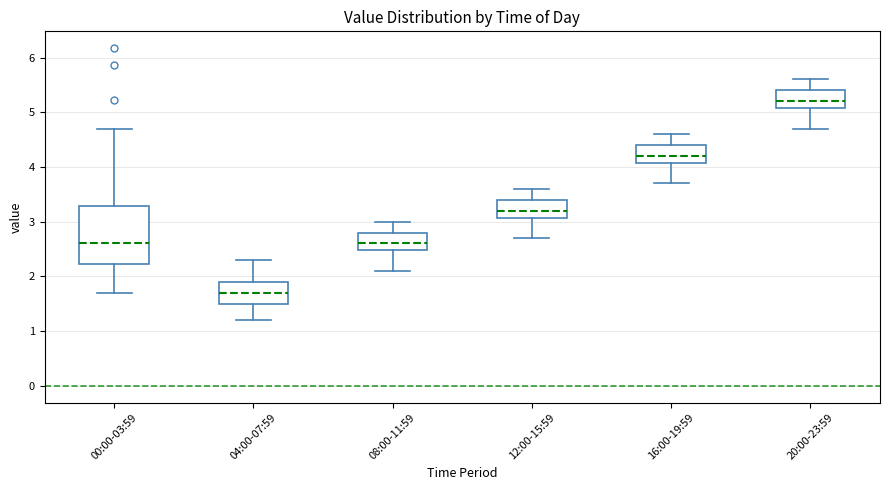

Reading left to right, read every box against the y-axis: the position of its median line, the range the box covers, and the ends of its whiskers. The values are not printed on the chart, so give them approximately, as read against the axis.

00:00-03:59: median 2.6, box 2.2 to 3.3, whiskers 1.7 to 4.7
04:00-07:59: median 1.7, box 1.5 to 1.9, whiskers 1.2 to 2.3
08:00-11:59: median 2.6, box 2.5 to 2.8, whiskers 2.1 to 3.0
12:00-15:59: median 3.2, box 3.1 to 3.4, whiskers 2.7 to 3.6
16:00-19:59: median 4.2, box 4.1 to 4.4, whiskers 3.7 to 4.6
20:00-23:59: median 5.2, box 5.1 to 5.4, whiskers 4.7 to 5.6